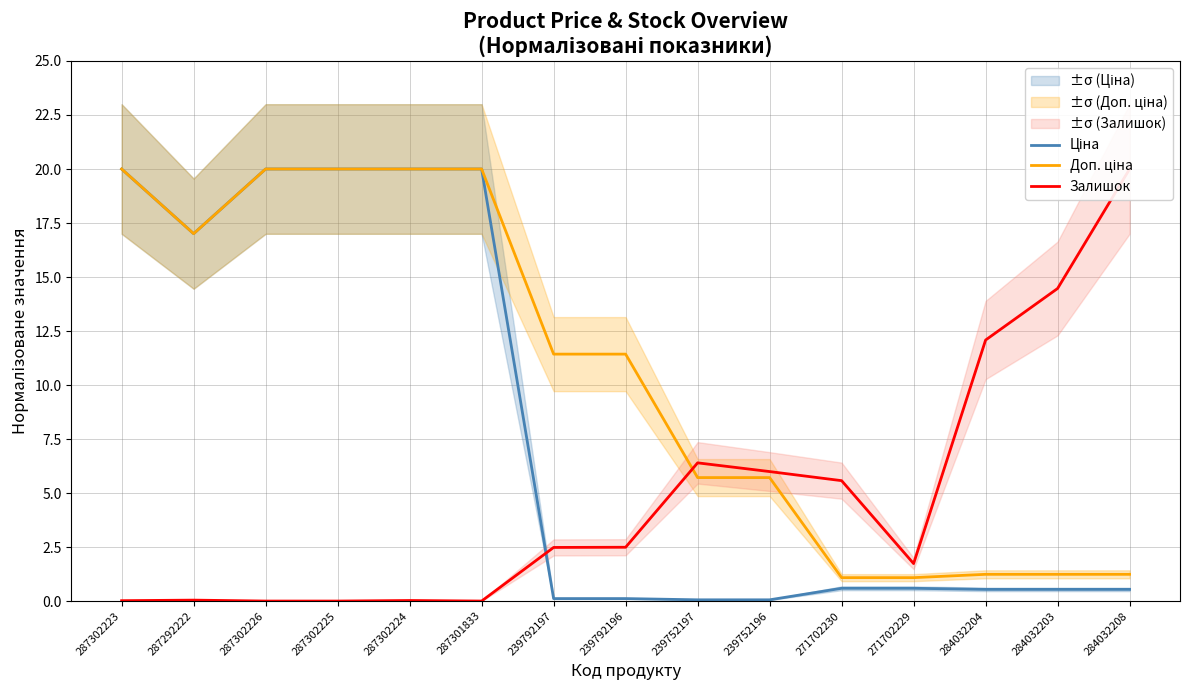

What value does the Доп. ціна series have at 287302224?

20.0